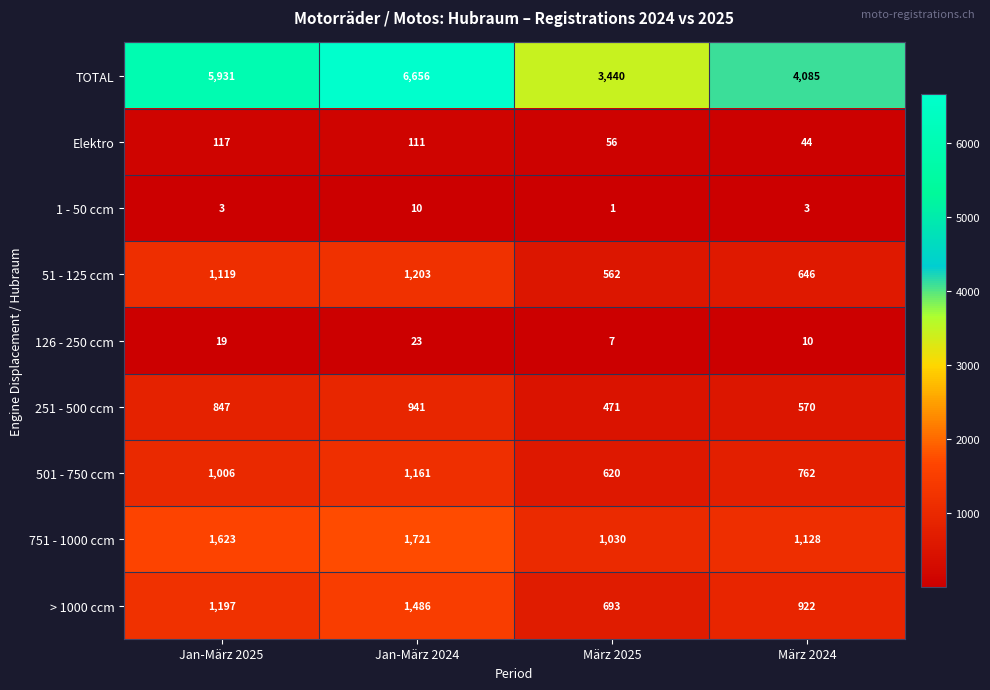

Which category has the lowest value across all series?

März 2025